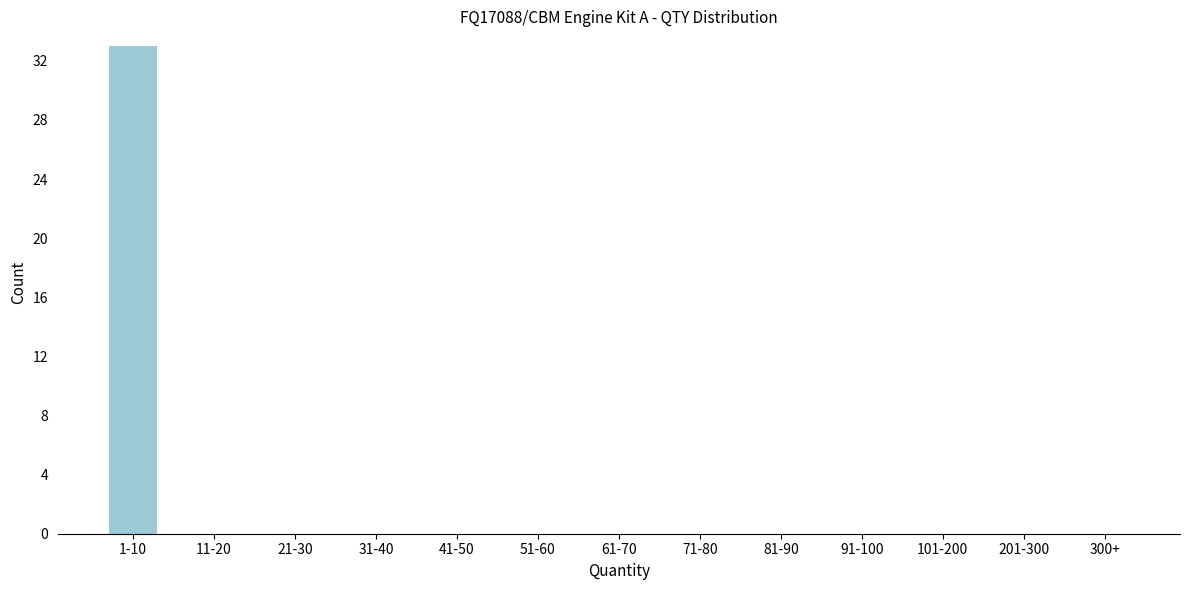

Reading left to right, extract all data points from this chart.

1-10=33	11-20=0	21-30=0	31-40=0	41-50=0	51-60=0	61-70=0	71-80=0	81-90=0	91-100=0	101-200=0	201-300=0	300+=0